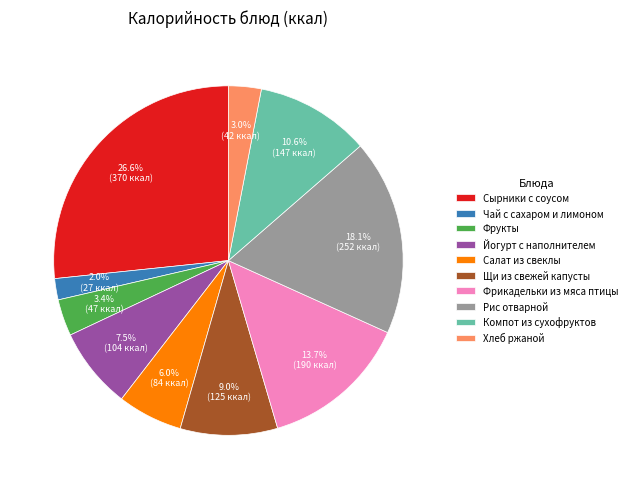

Is there a majority slice in this chart?

No